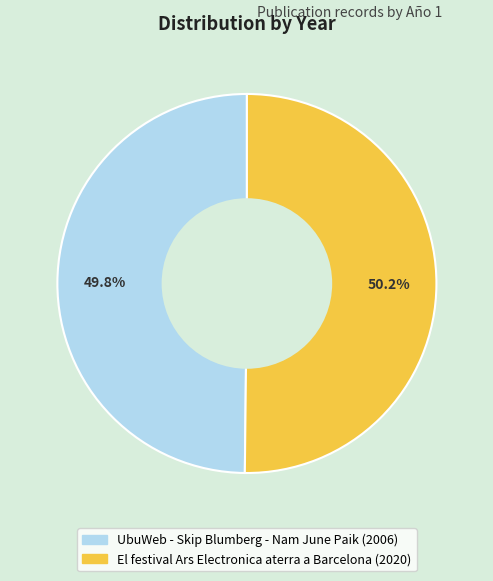

Does any single category account for the majority?

Yes